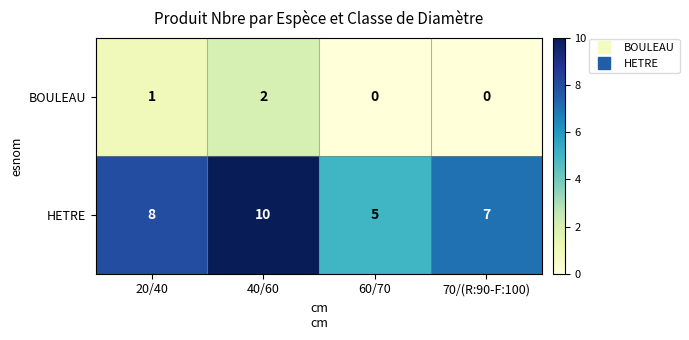

Rank the series by their maximum value, from highest to lowest.

HETRE, BOULEAU